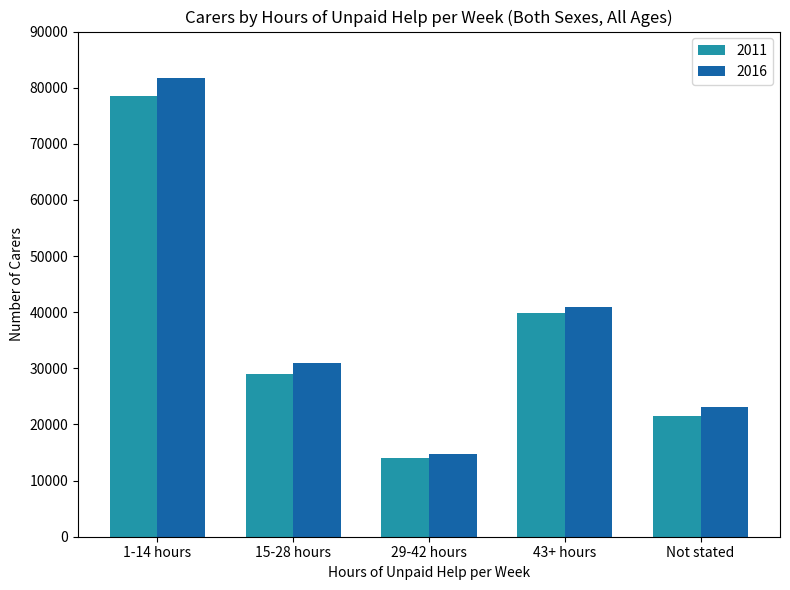

What is the label of the 2nd bar from the right?

43+ hours